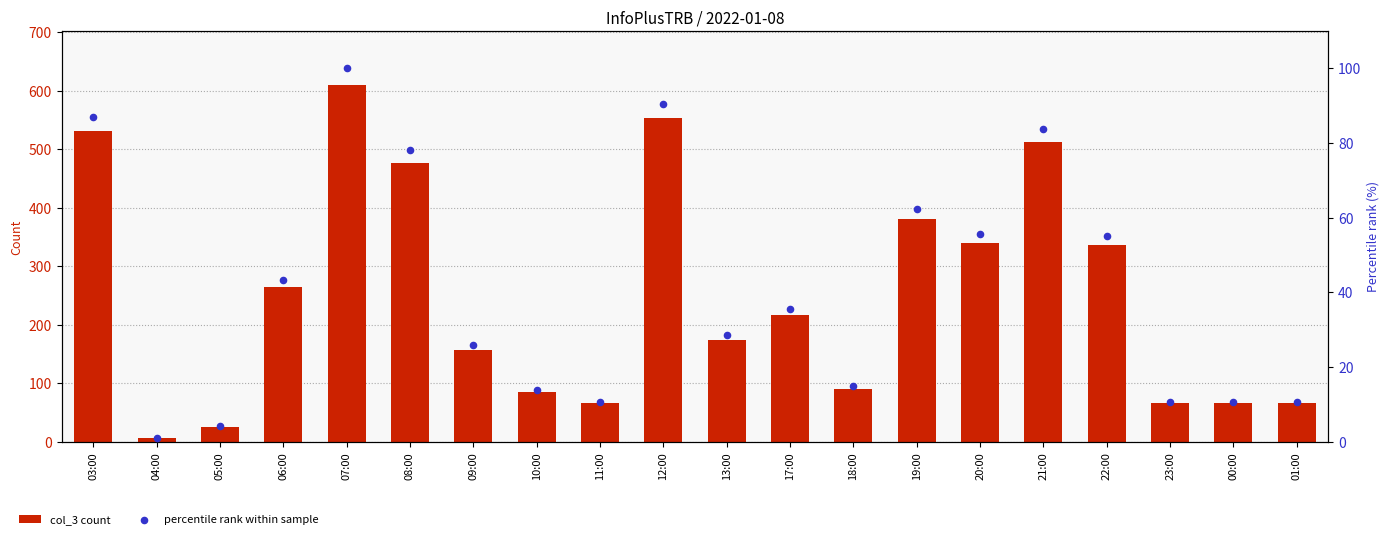

What is the total value across all series at 08:00?

555.1